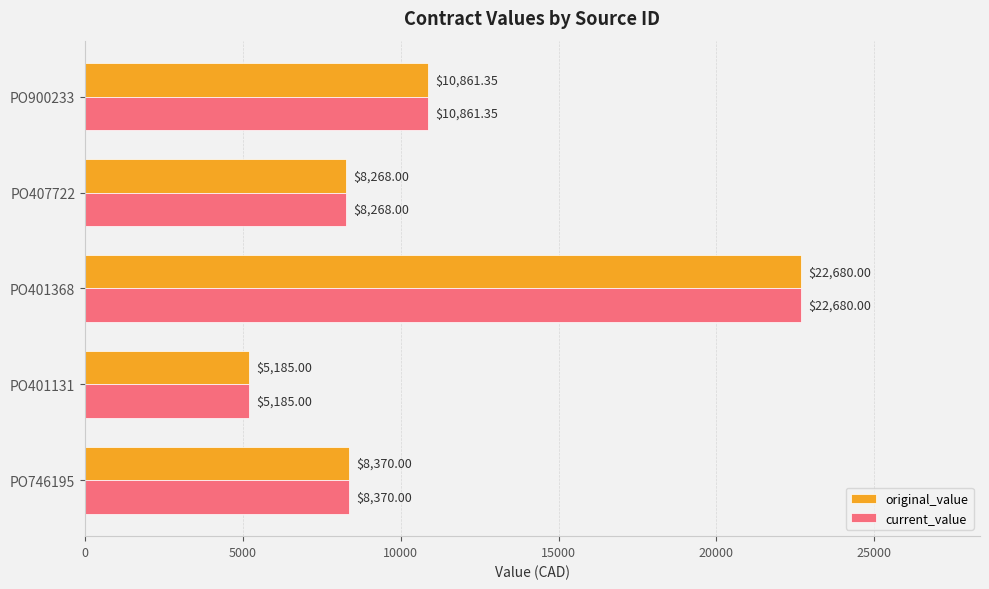

Is the value of current_value at PO401368 greater than the value of original_value at PO746195?

Yes